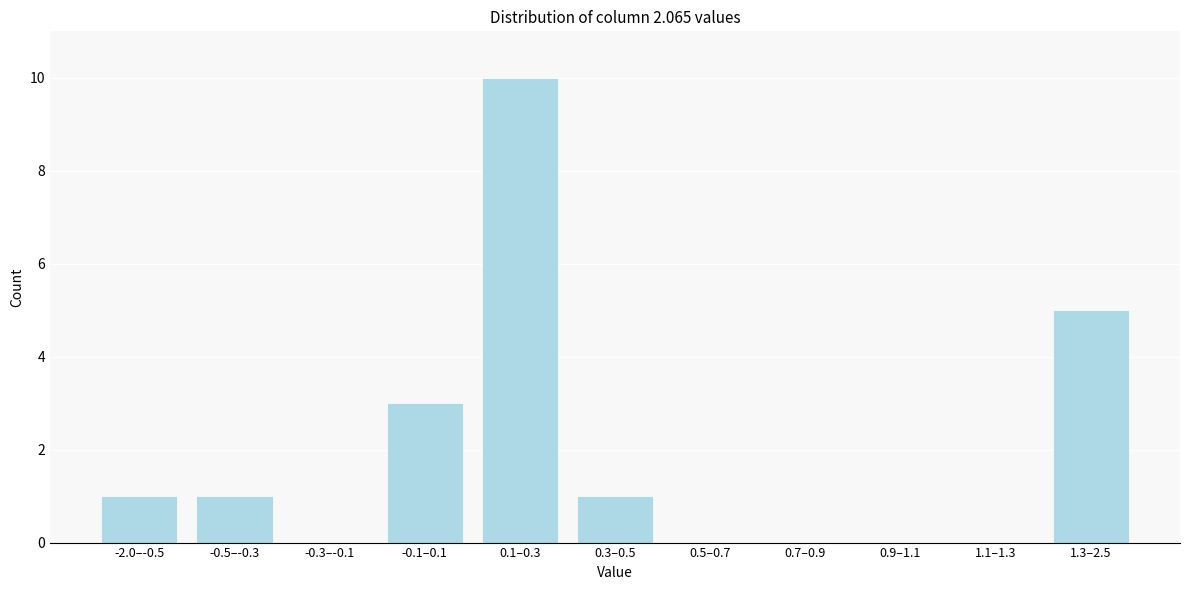

Reading left to right, extract all data points from this chart.

-2.0–-0.5=1	-0.5–-0.3=1	-0.3–-0.1=0	-0.1–0.1=3	0.1–0.3=10	0.3–0.5=1	0.5–0.7=0	0.7–0.9=0	0.9–1.1=0	1.1–1.3=0	1.3–2.5=5